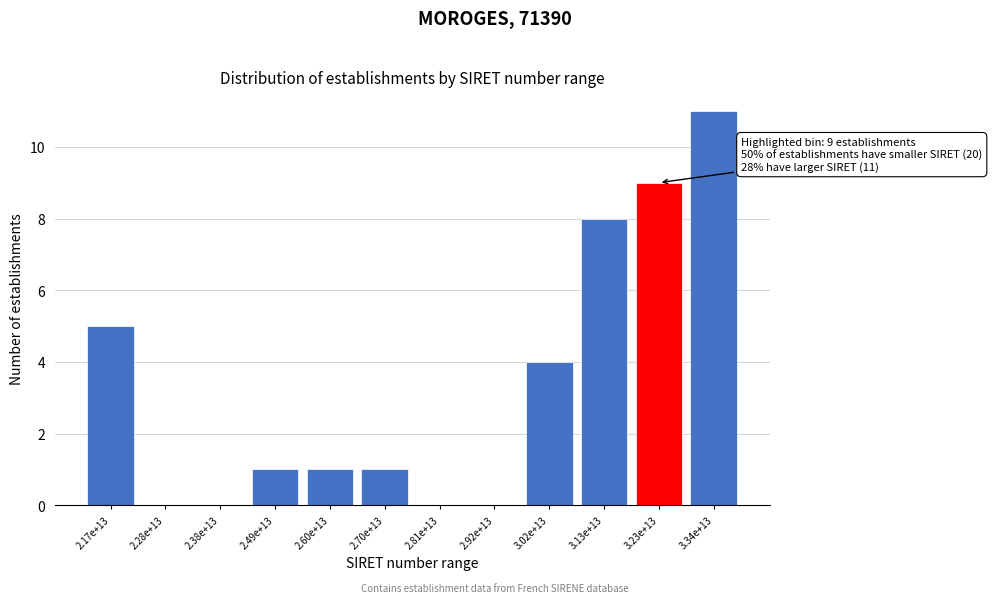

Reading right to left, extract all data points from this chart.

3.34e+13=11	3.23e+13=9	3.13e+13=8	3.02e+13=4	2.92e+13=0	2.81e+13=0	2.70e+13=1	2.60e+13=1	2.49e+13=1	2.38e+13=0	2.28e+13=0	2.17e+13=5